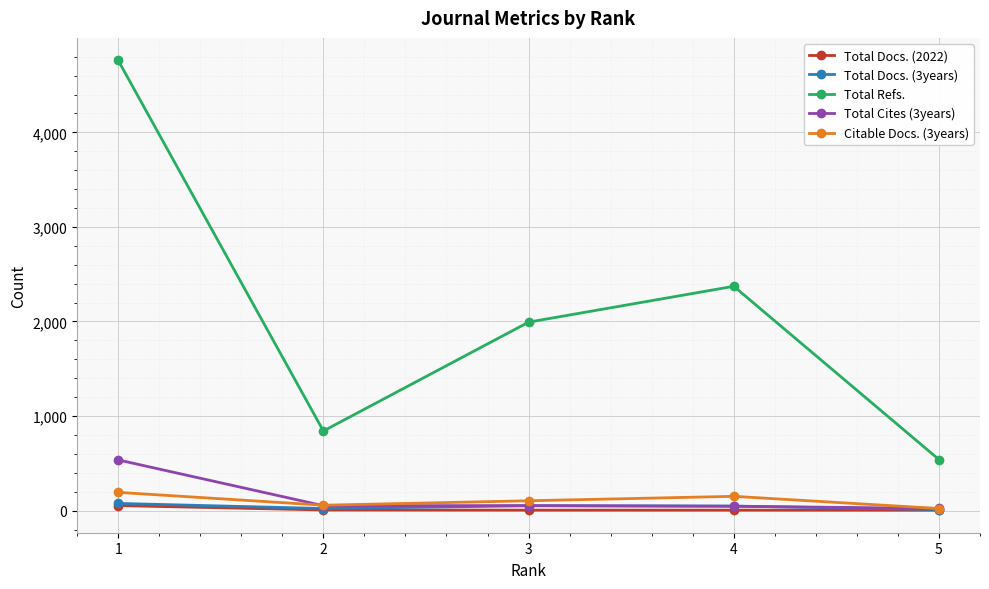

At which category does Total Refs. reach its first local peak?

4